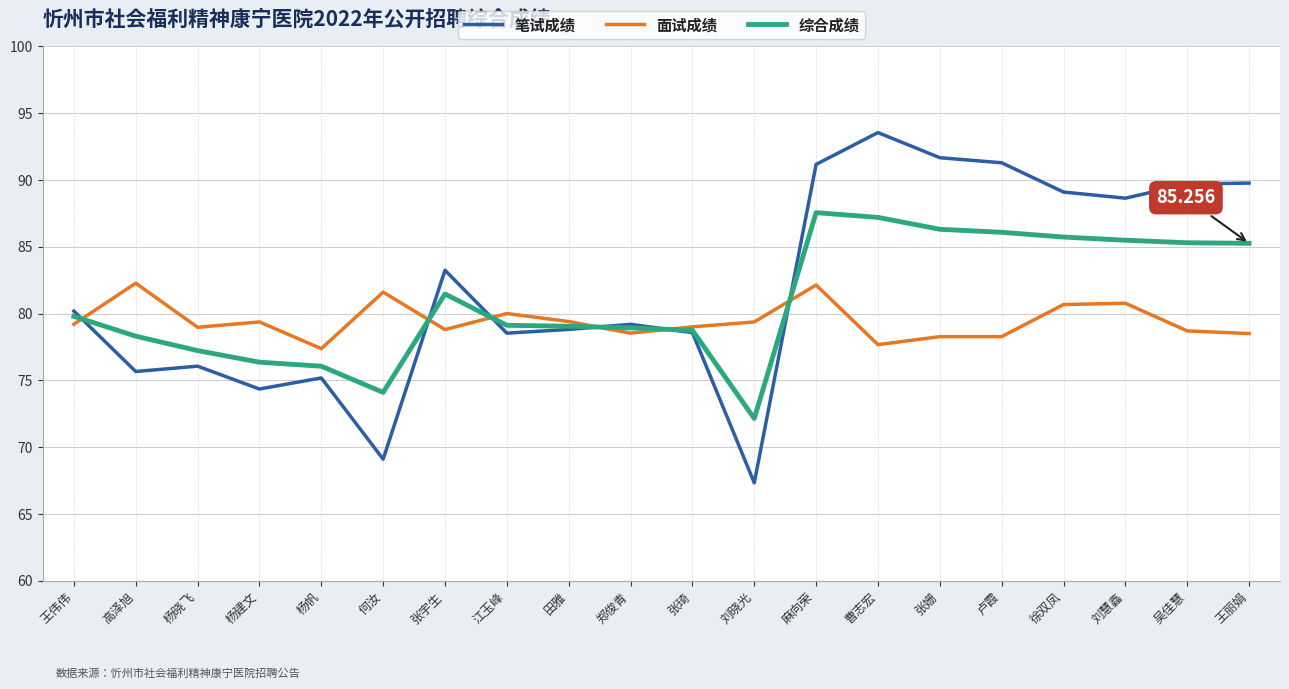

How many distinct data groups are displayed?

3